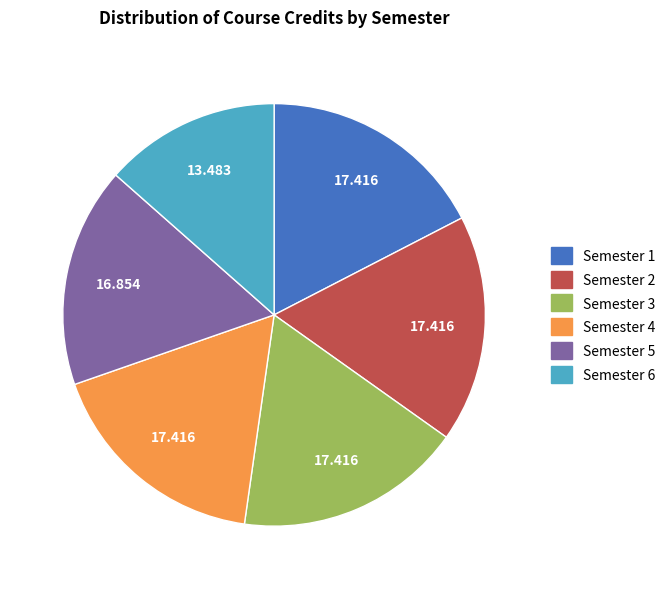

Is the sum of Semester 3 and Semester 4 greater than half?

No